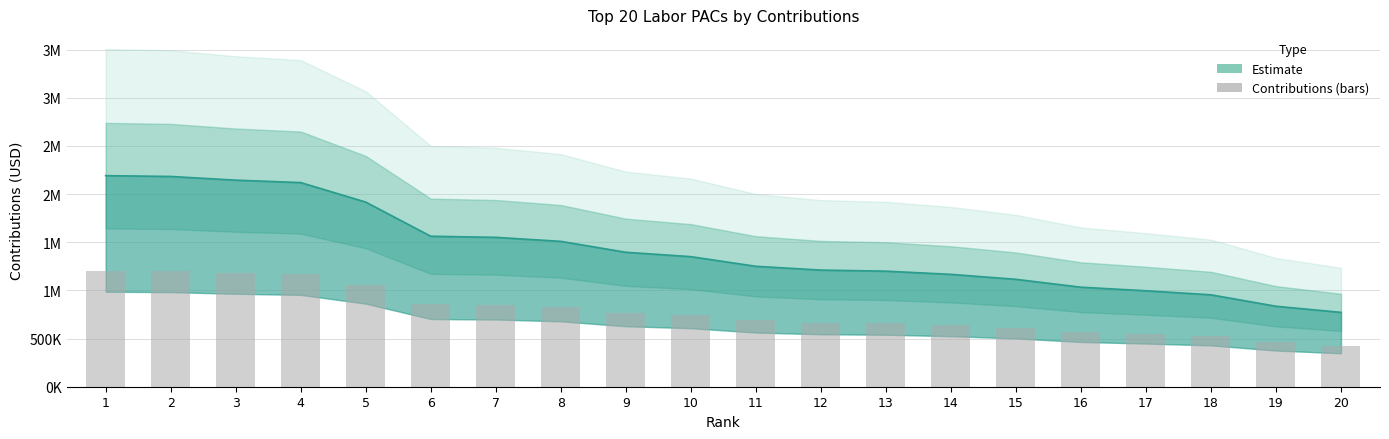

What is the sum of all values?

28458658